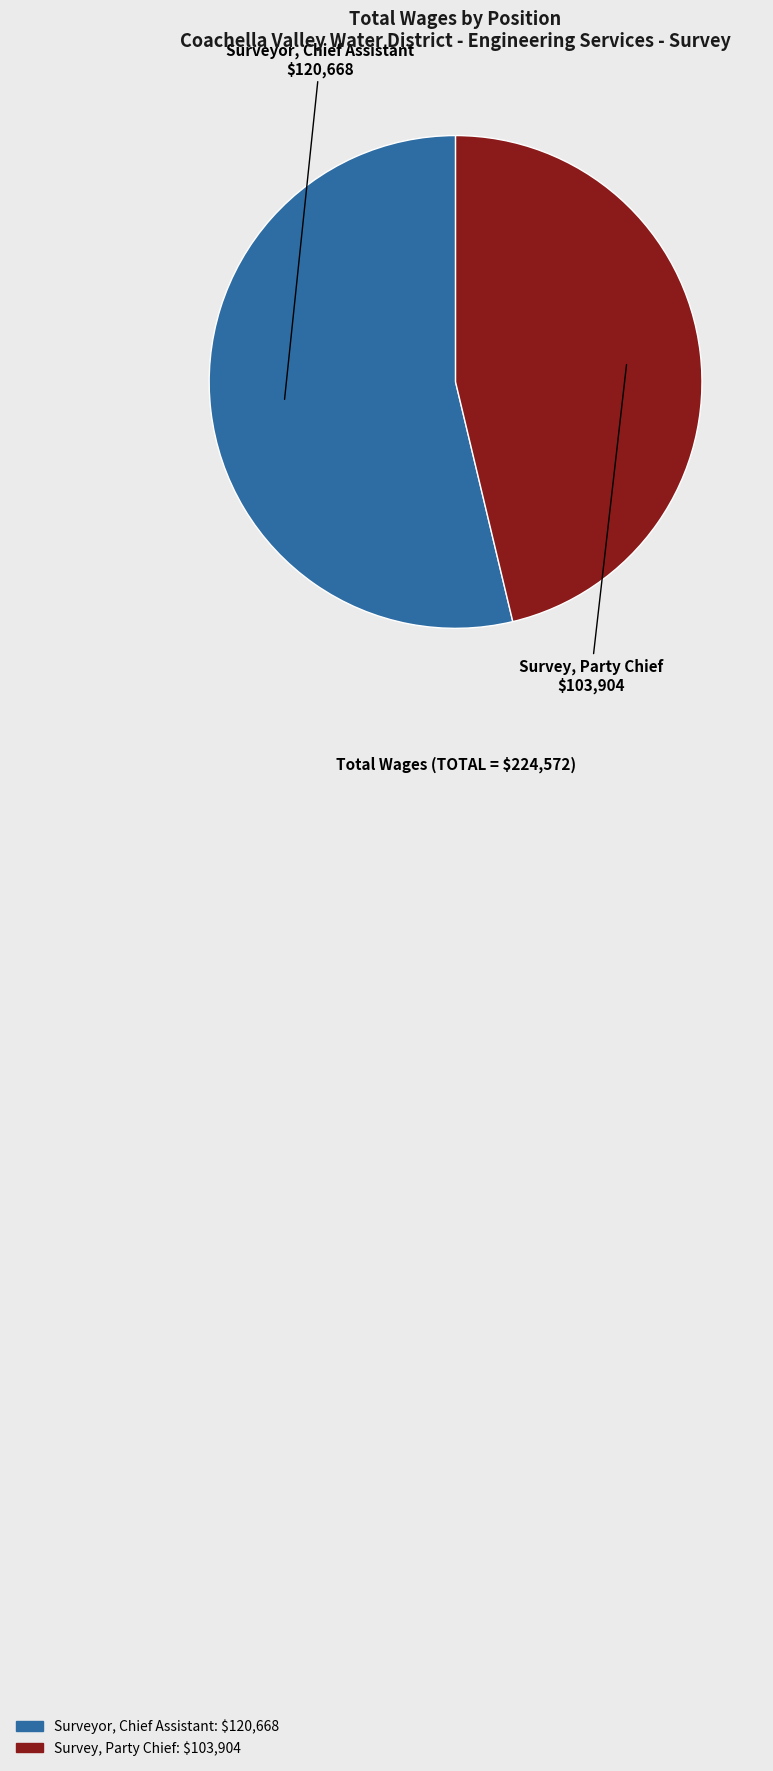

Rank the categories by value from lowest to highest.

Survey, Party Chief, Surveyor, Chief Assistant